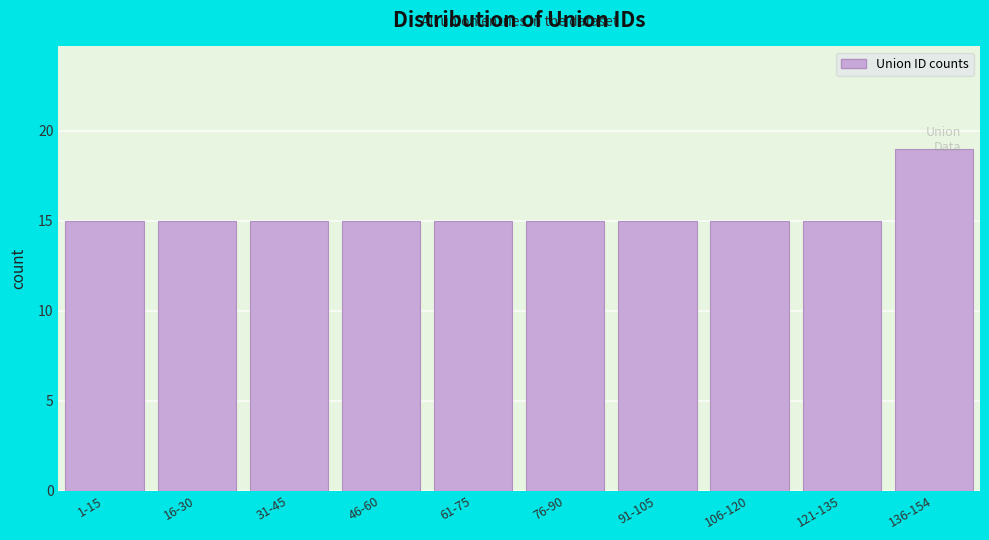

Approximately how many times larger is the value at 121-135 compared to 136-154?

0.8